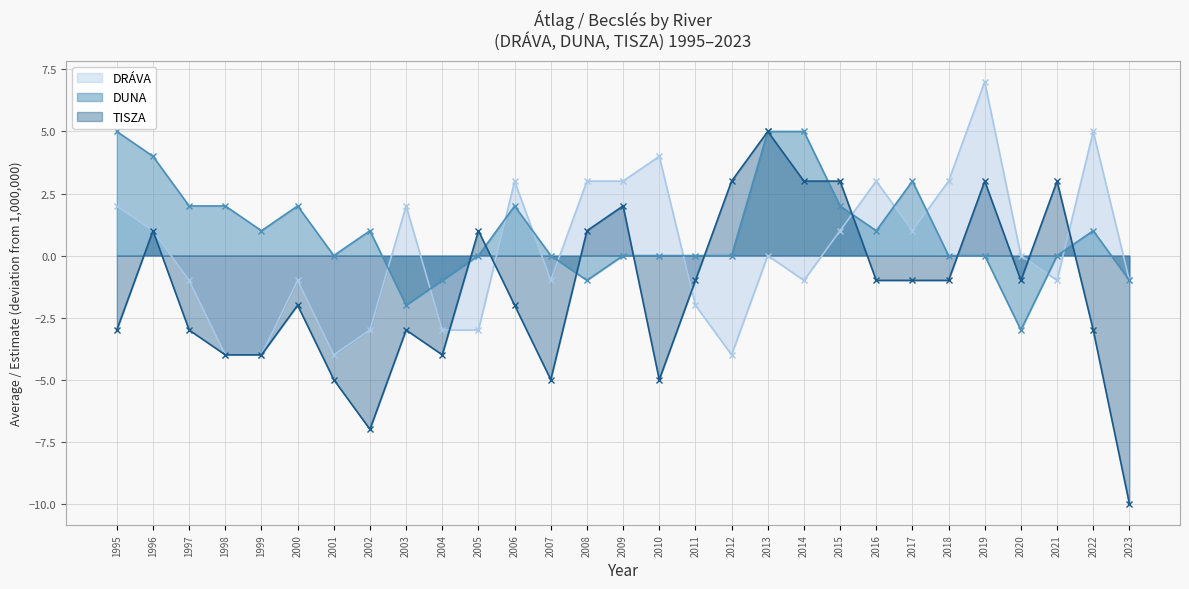

Does the chart display data point markers on the line(s)?

Yes